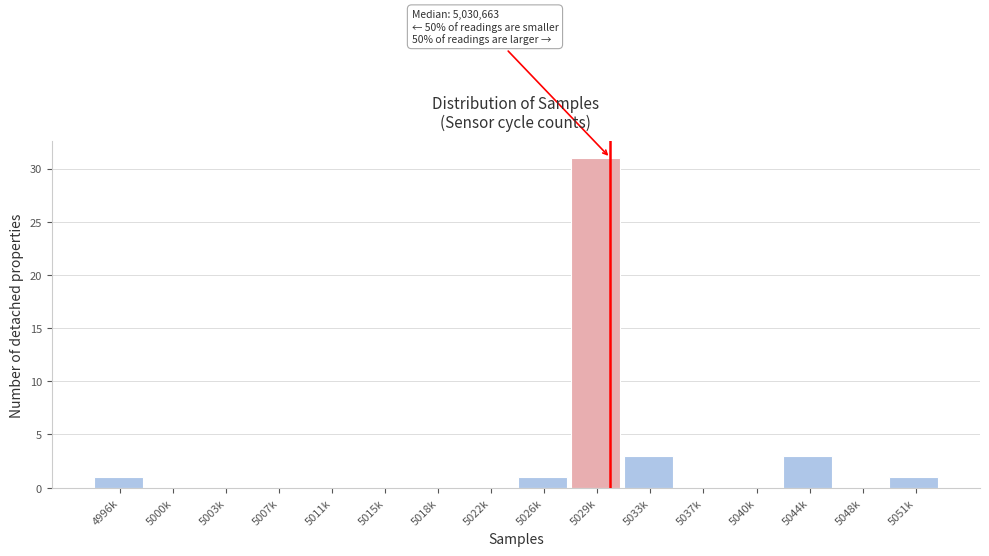

Reading right to left, transcribe all the data shown in this chart.

5051k=1	5048k=0	5044k=3	5040k=0	5037k=0	5033k=3	5029k=31	5026k=1	5022k=0	5018k=0	5015k=0	5011k=0	5007k=0	5003k=0	5000k=0	4996k=1